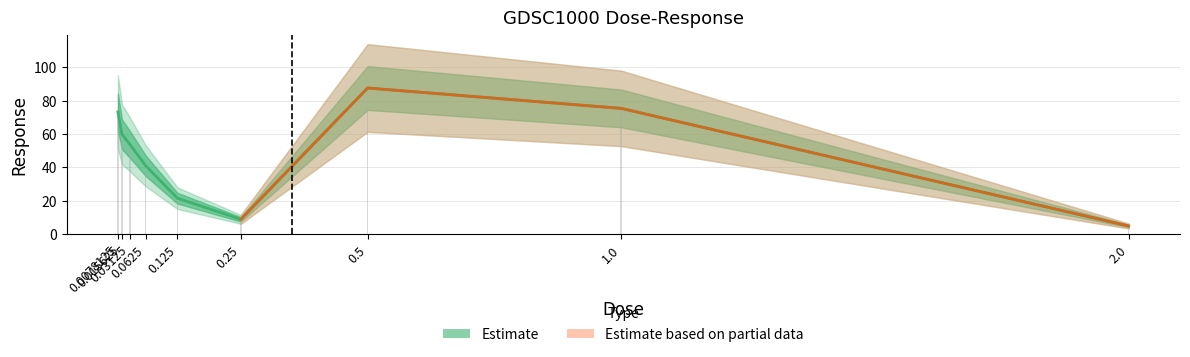

What is the label of the 8th bar from the left?

1.0